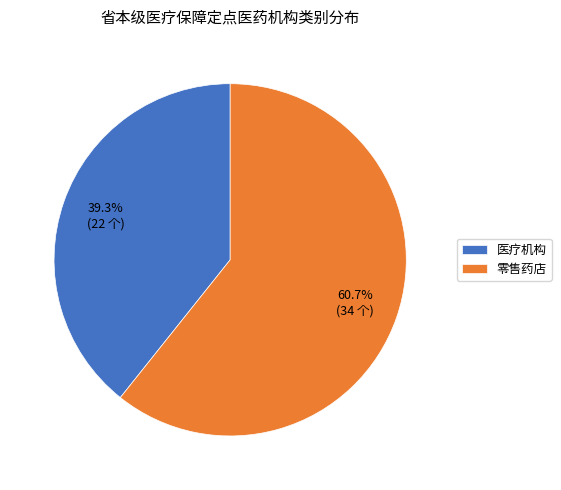

What percentage do 零售药店 and 医疗机构 together represent?

100.0%